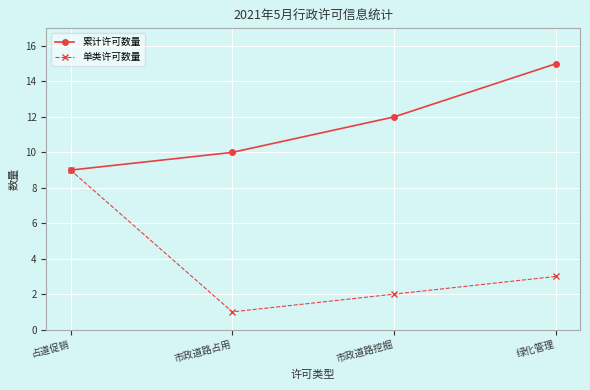

How many lines are shown in the chart?

2